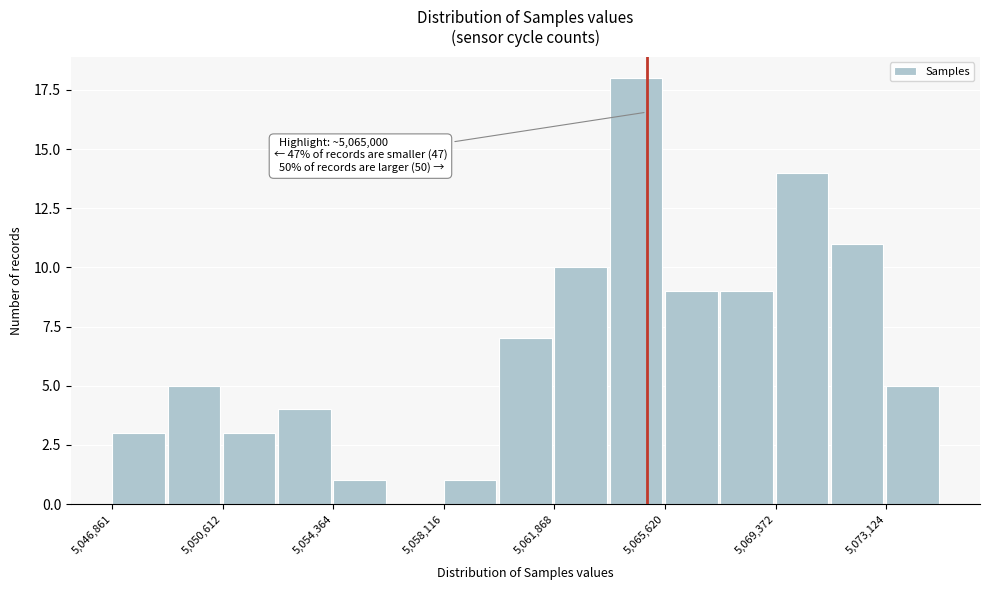

Around what value on the x-axis is the tallest bar? Give the approximate position of its centre, as read against the axis.

5064500